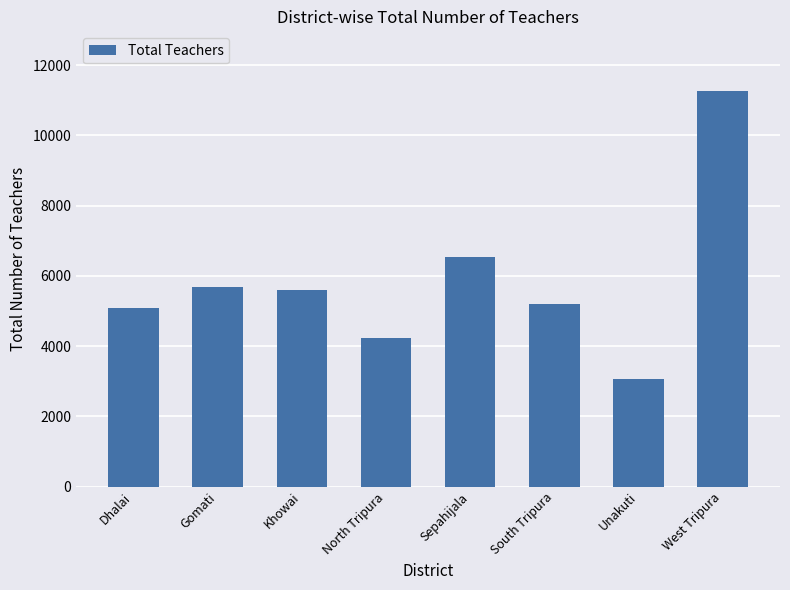

What is the difference between the values at Sepahijala and Khowai?

941